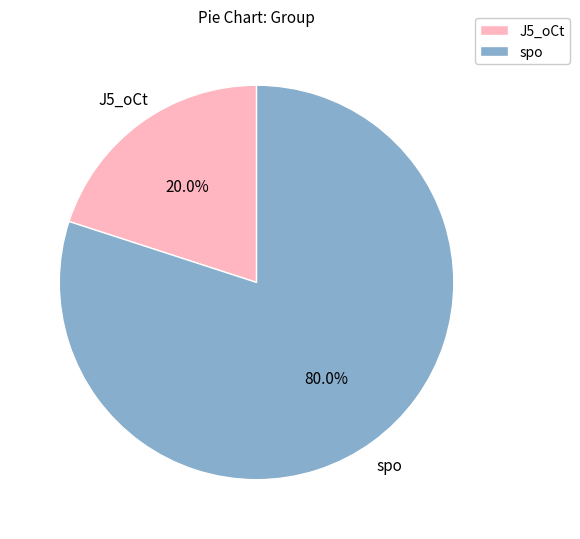

To the nearest percent, what percentage of the pie is spo?

80%